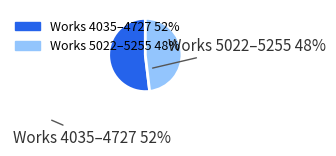

Is there a majority slice in this chart?

Yes